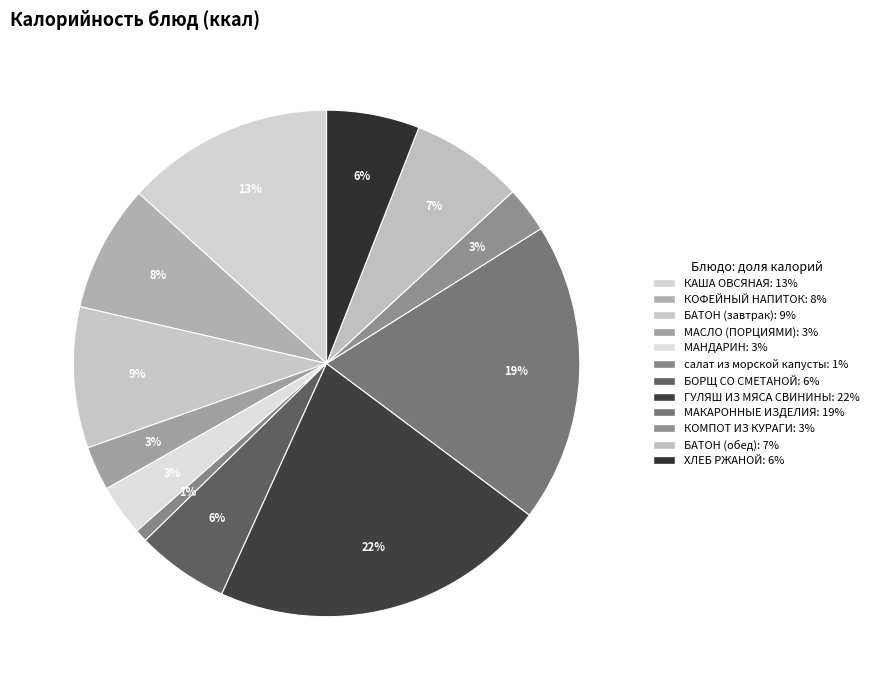

Combined, do КОФЕЙНЫЙ НАПИТОК and КАША ОВСЯНАЯ account for over 50%?

No